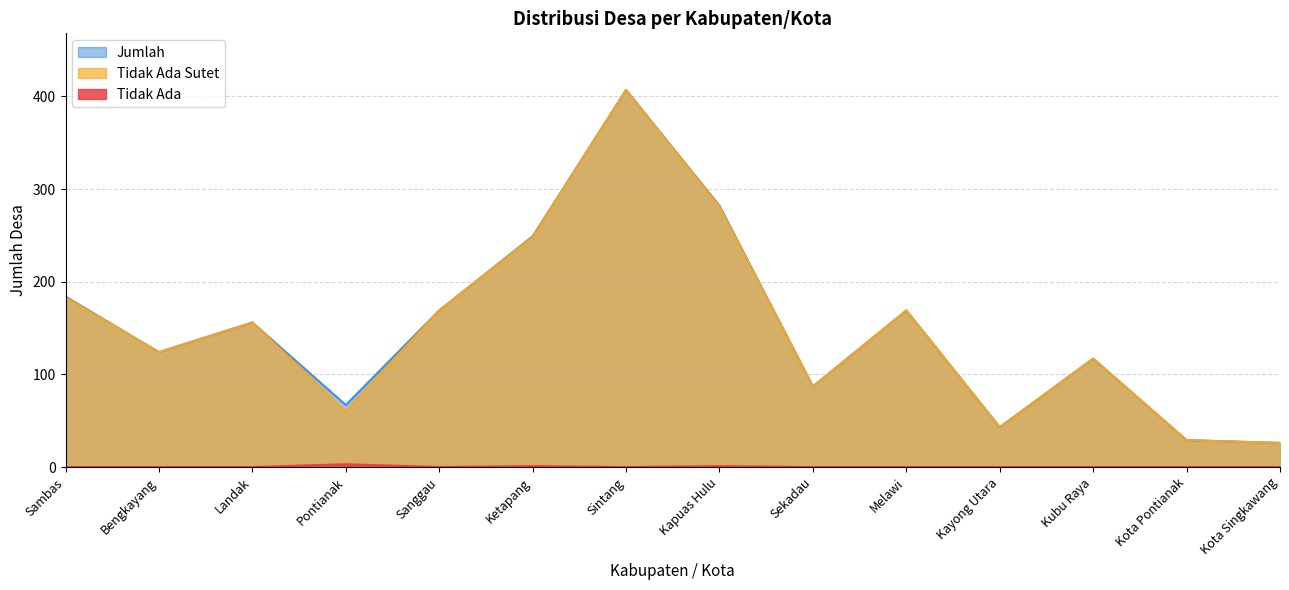

Reading right to left, transcribe all the data shown in this chart.

Tidak Ada: 0	0	0	0	0	0	1	0	1	0	3	0	0	0
Tidak Ada Sutet: 26	29	117	43	169	87	281	407	248	169	60	156	124	183
Jumlah: 26	29	117	43	169	87	282	407	249	169	67	156	124	184